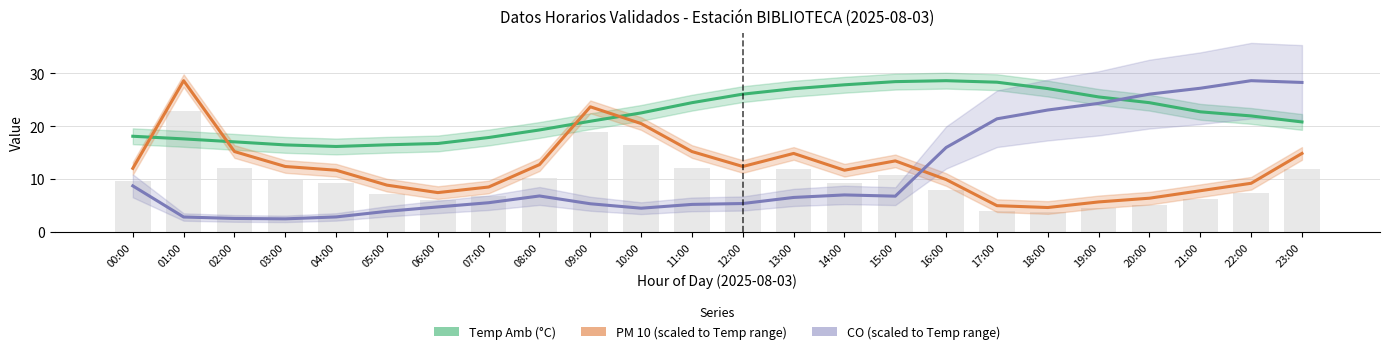

List the series in order of their peak value, lowest first.

Temp Amb (°C), PM 10 (scaled), CO (scaled)